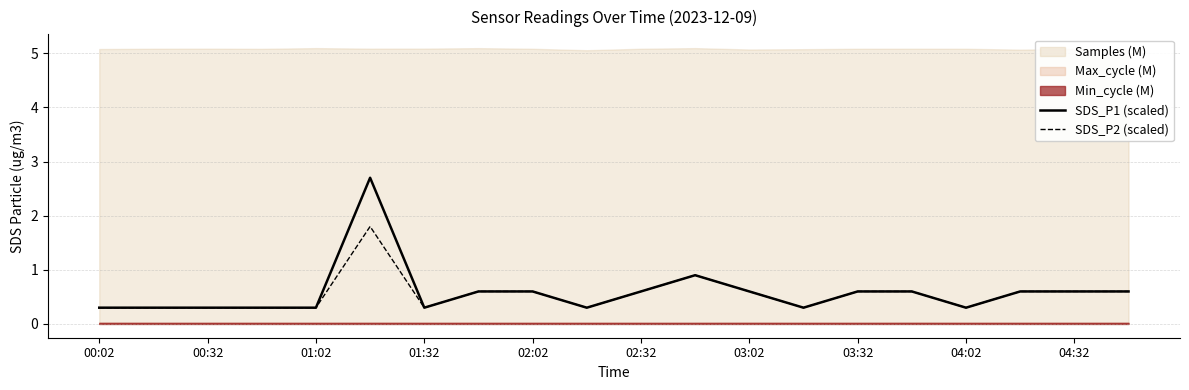

What is the minimum value for SDS_P1 (scaled)?

0.3